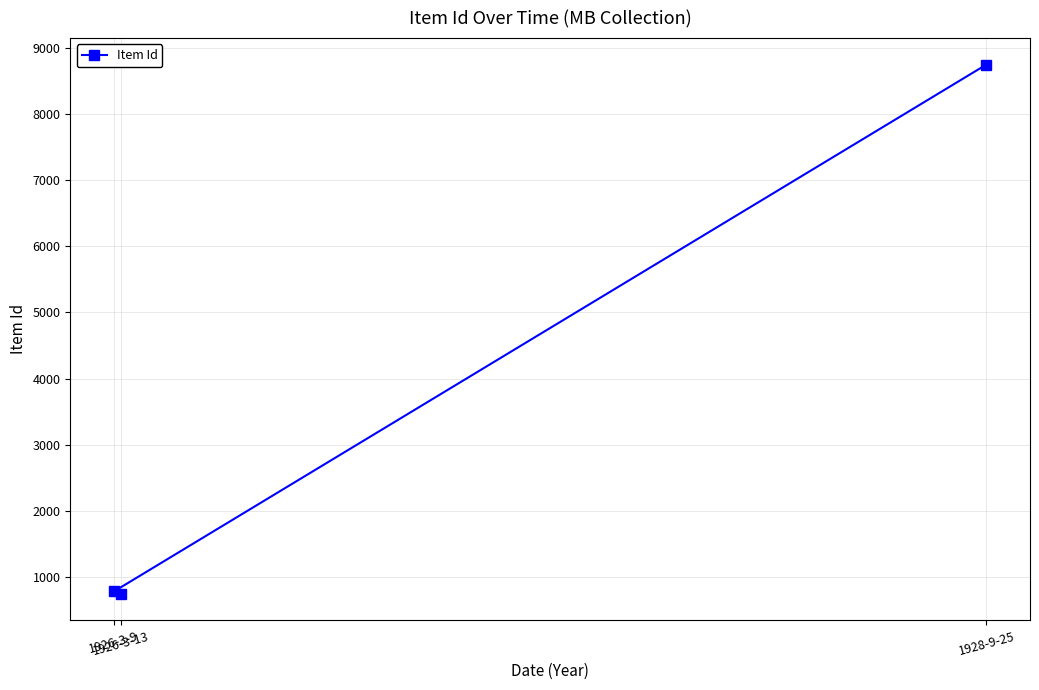

What is the maximum value shown in the chart?

8743